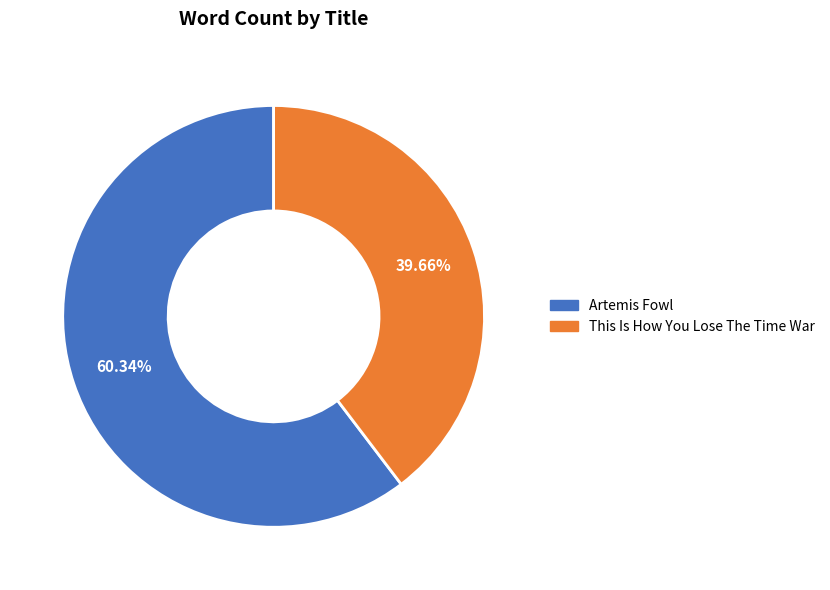

Approximately how many times larger is the value at Artemis Fowl compared to This Is How You Lose The Time War?

1.5